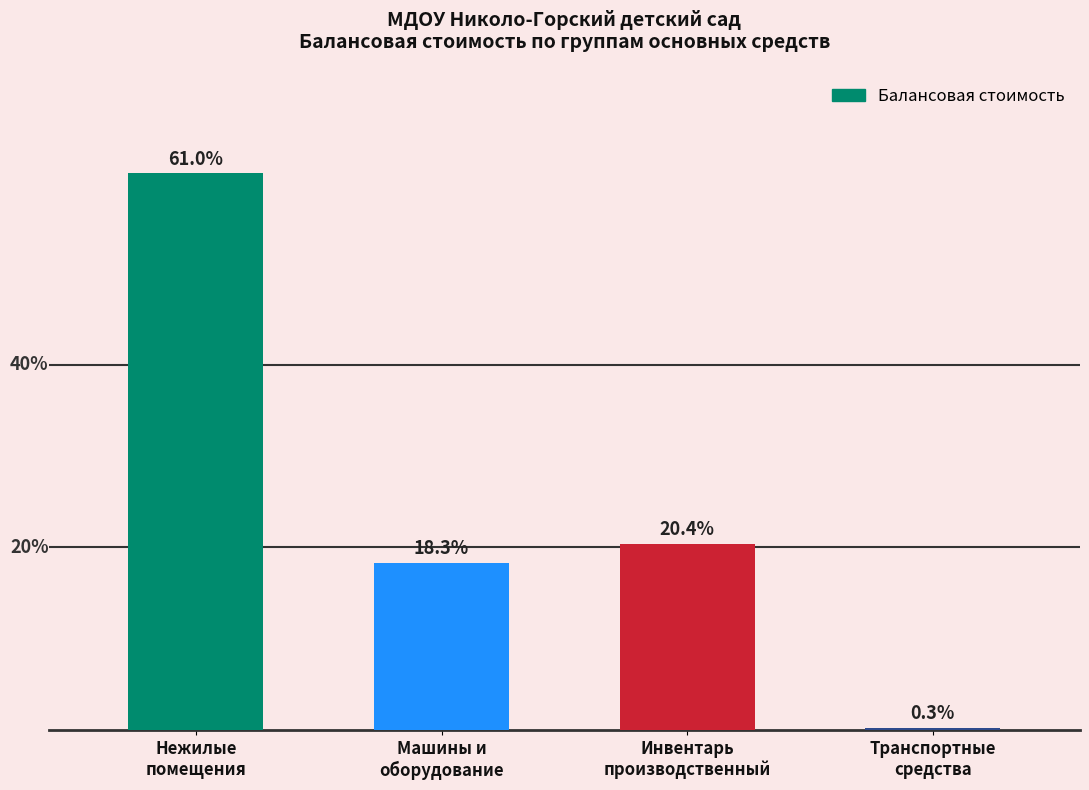

Rank the categories by value from highest to lowest.

Нежилые
помещения, Инвентарь
производственный, Машины и
оборудование, Транспортные
средства